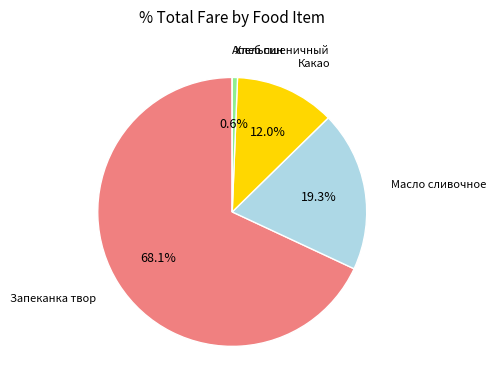

Is there any slice that represents more than half of the pie?

Yes